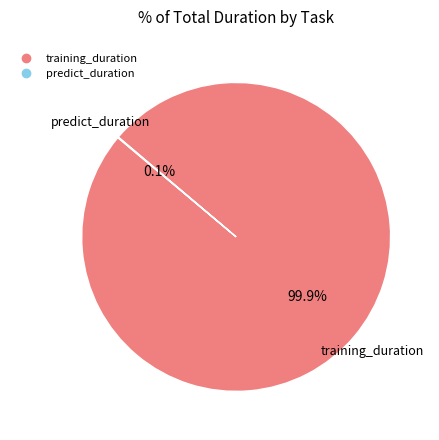

What is the majority slice?

training_duration